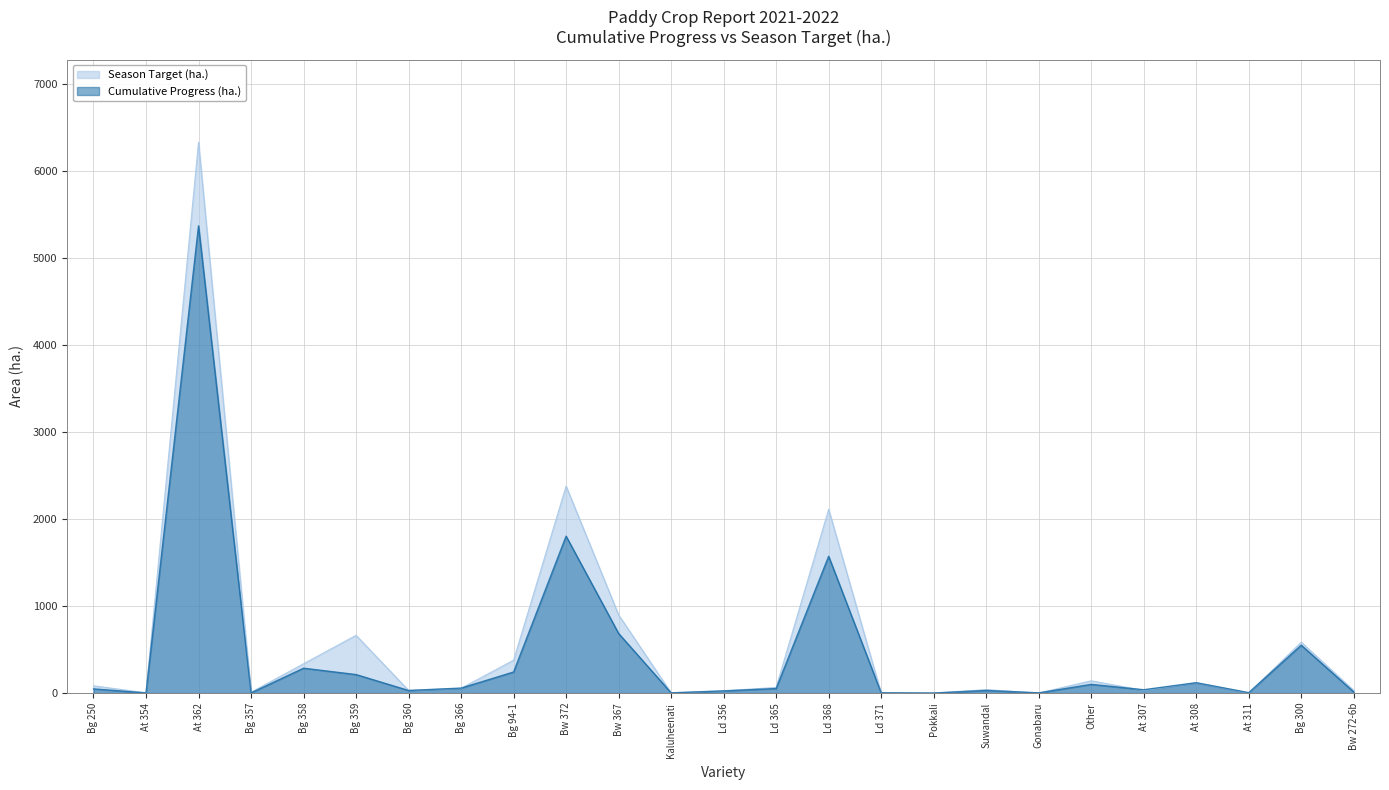

How many interior local valleys does the Season Target (ha.) series have?

7